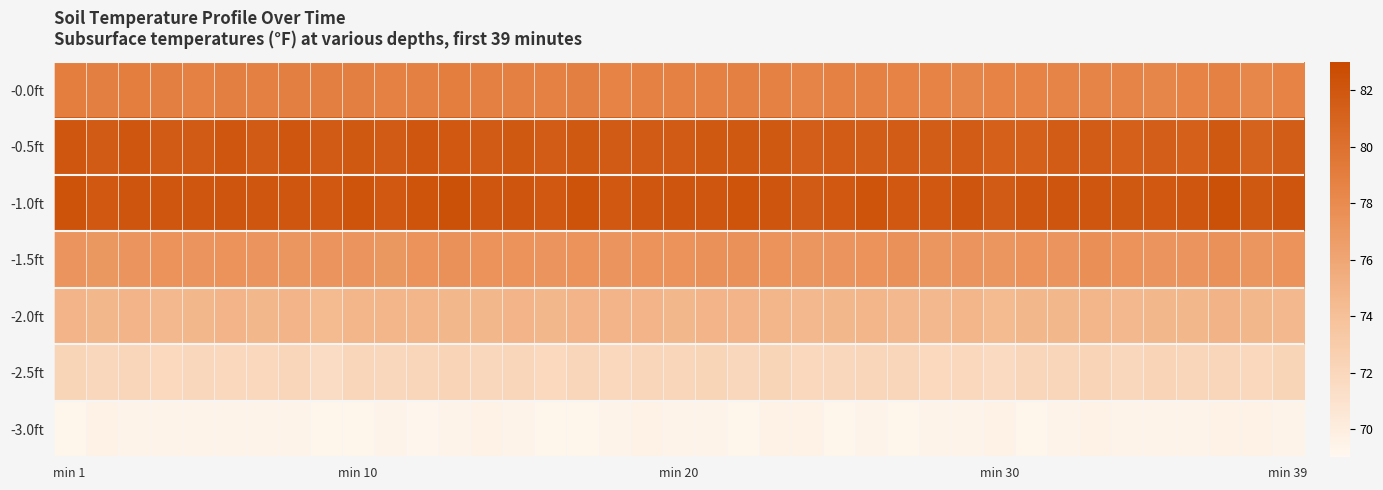

Which category has the highest value across all series?

12